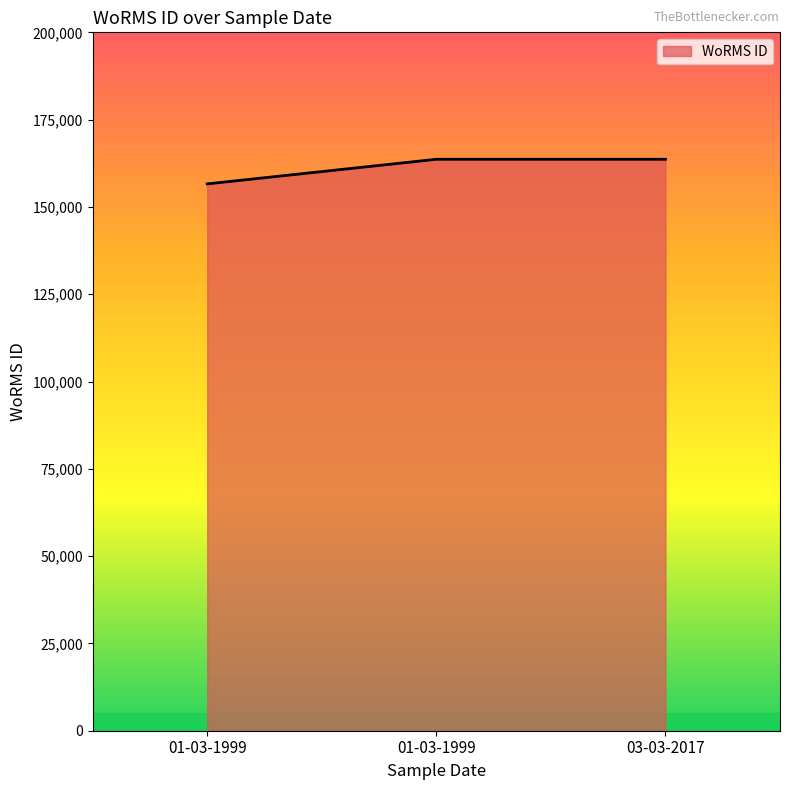

List the labels in order of value, largest first.

01-03-1999, 03-03-2017, 01-03-1999